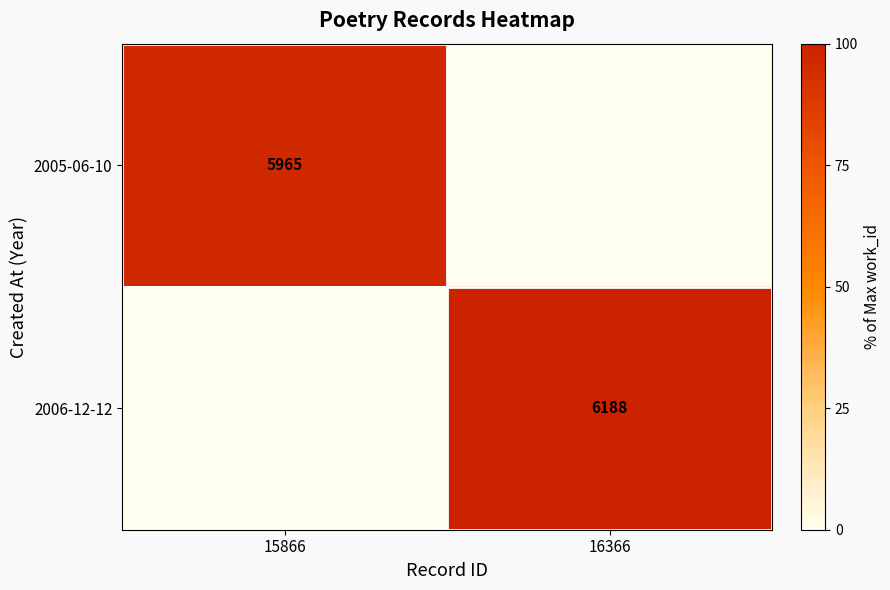

How many series are shown in this chart?

2